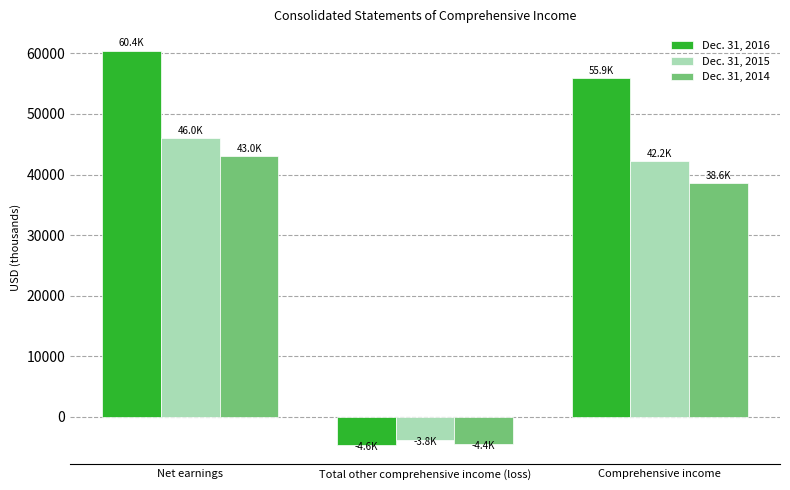

What is the minimum value shown in the chart?

-4554